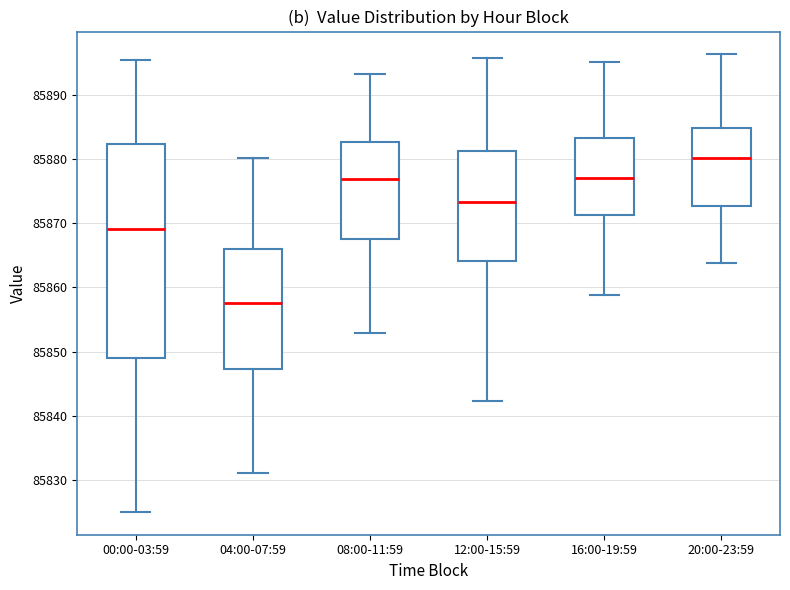

Where does the lower whisker of the box for 04:00-07:59 end on the y-axis? The values are not printed on the chart, so give them approximately, as read against the axis.

85831